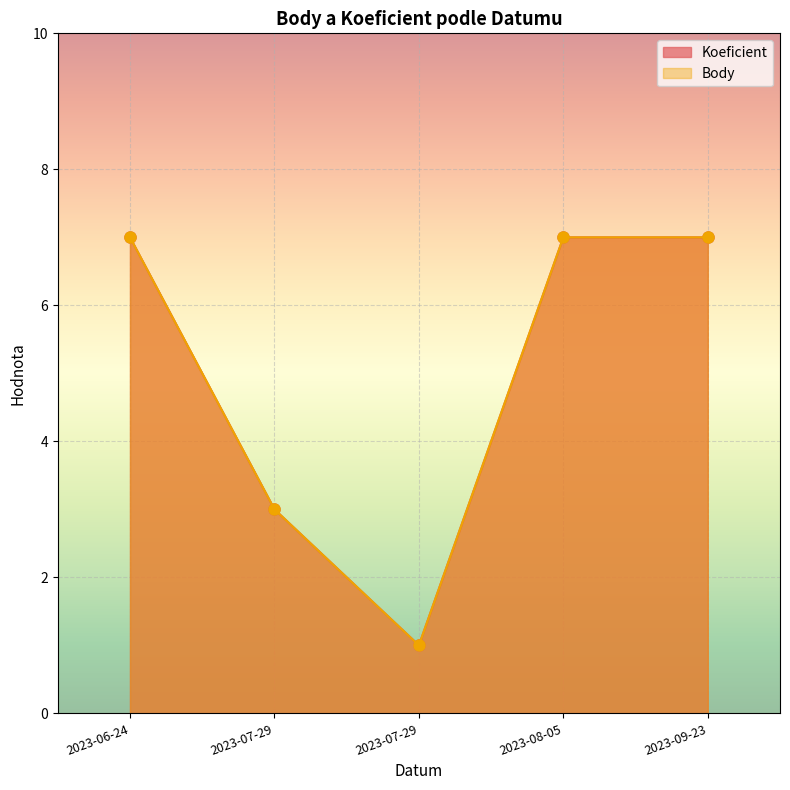

Reading left to right, what are all the values shown in this chart?

Koeficient: 2023-06-24=7	2023-07-29=3	2023-07-29=1	2023-08-05=7	2023-09-23=7
Body: 2023-06-24=7	2023-07-29=3	2023-07-29=1	2023-08-05=7	2023-09-23=7